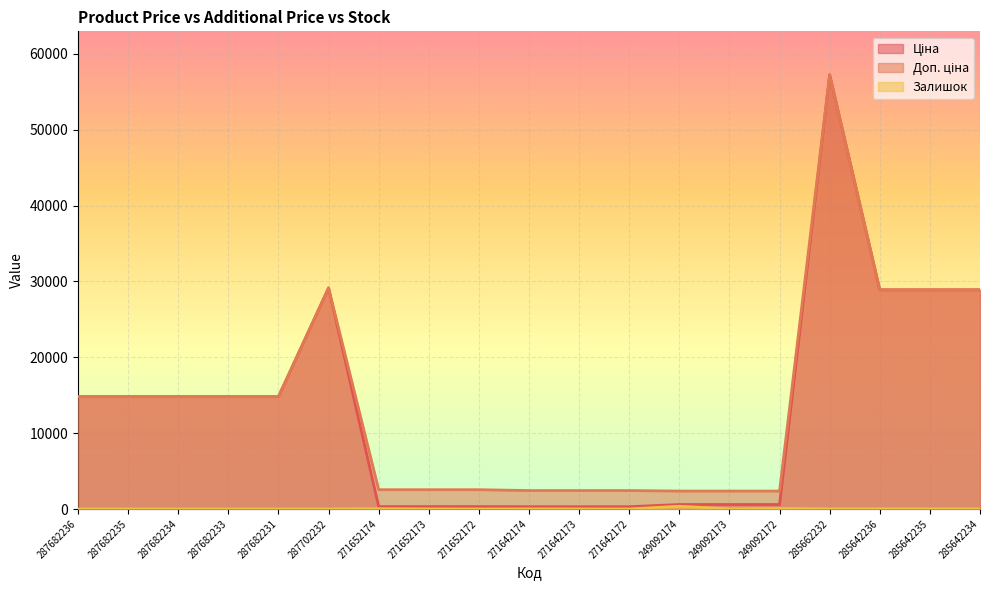

Reading left to right, list all the values displayed in this chart.

Ціна: 287682236=14817.6	287682235=14817.6	287682234=14817.6	287682233=14817.6	287682231=14817.6	287702232=29152.3	271652174=318.3	271652173=318.3	271652172=318.3	271642174=304.1	271642173=304.1	271642172=304.1	249092174=591.6	249092173=591.6	249092172=591.6	285662232=57258.0	285642236=28901.7	285642235=28901.7	285642234=28901.7
Доп. ціна: 287682236=14817.6	287682235=14817.6	287682234=14817.6	287682233=14817.6	287682231=14817.6	287702232=29152.3	271652174=2546.4	271652173=2546.4	271652172=2546.4	271642174=2432.8	271642173=2432.8	271642172=2432.8	249092174=2366.5	249092173=2366.5	249092172=2366.5	285662232=57258.0	285642236=28901.7	285642235=28901.7	285642234=28901.7
Залишок: 287682236=0.0	287682235=0.0	287682234=0.0	287682233=0.0	287682231=0.0	287702232=0.0	271652174=38.0	271652173=15.0	271652172=5.0	271642174=14.0	271642173=10.0	271642172=5.0	249092174=365.0	249092173=14.0	249092172=63.0	285662232=13.0	285642236=16.0	285642235=14.0	285642234=10.0